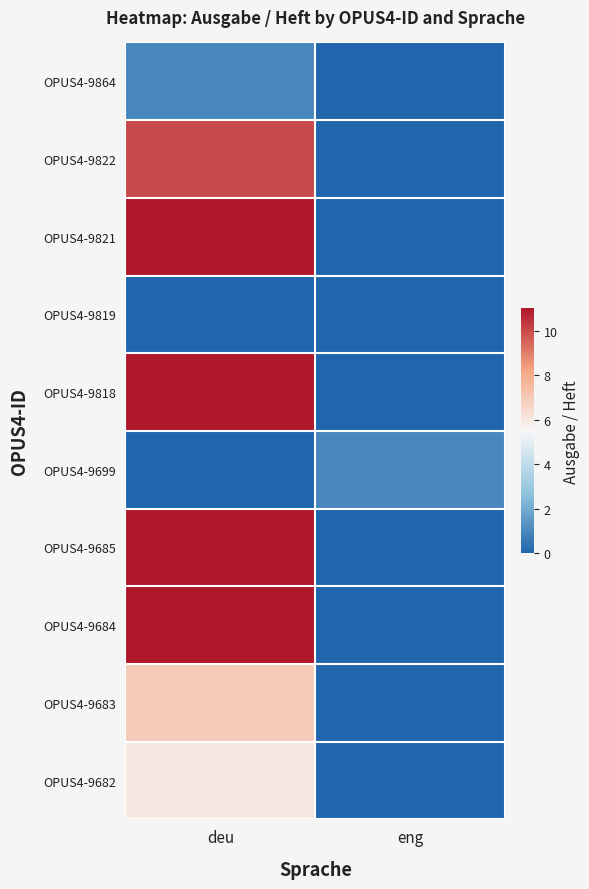

Between deu and eng, which is larger?

deu